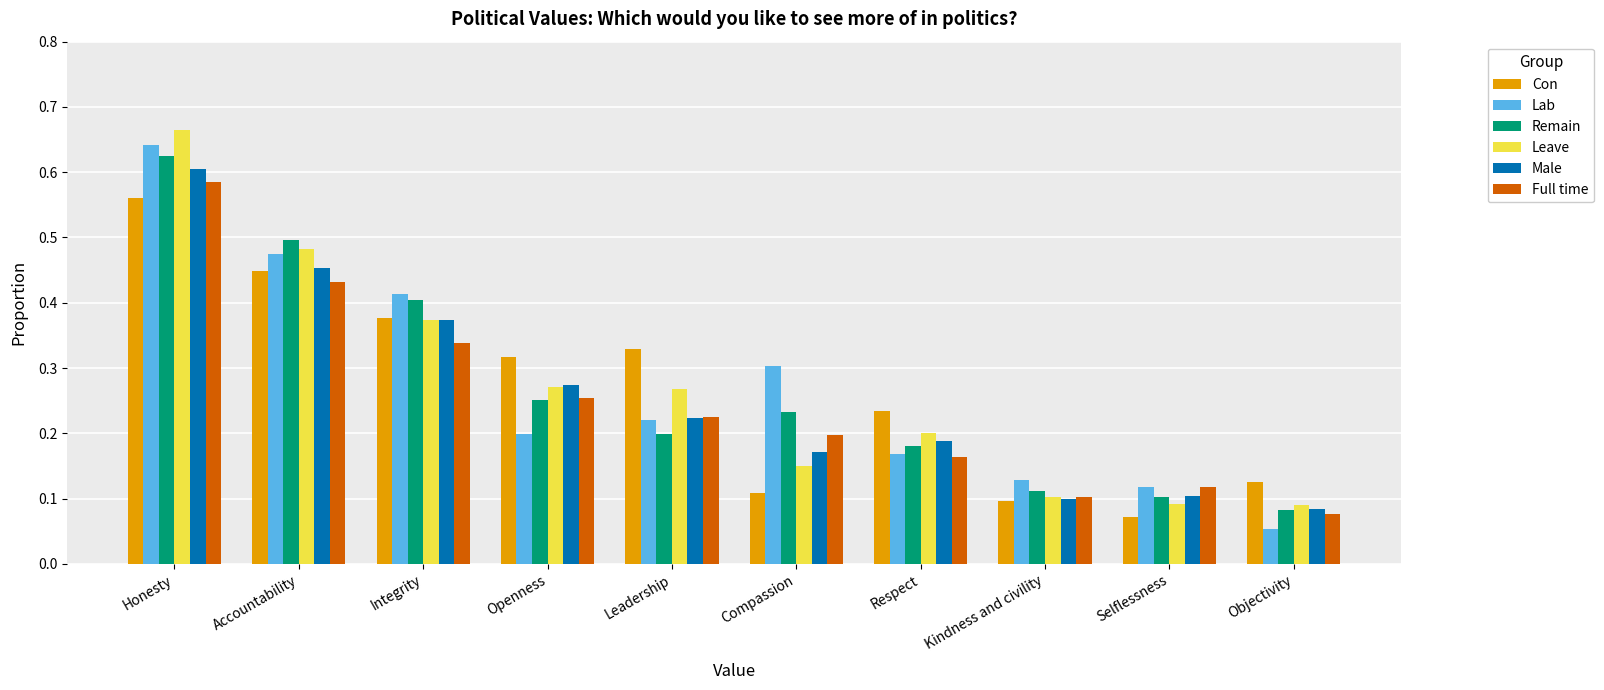

Between Respect and Kindness and civility, which series saw the biggest shift?

Con